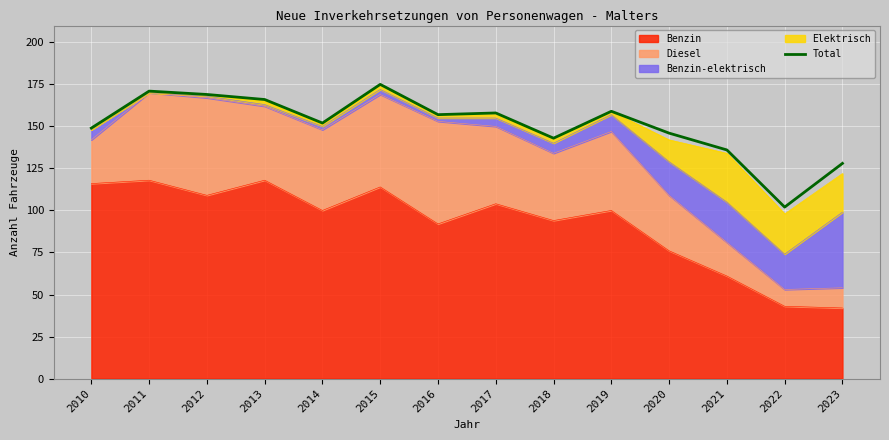

Does the chart display data point markers on the line(s)?

No